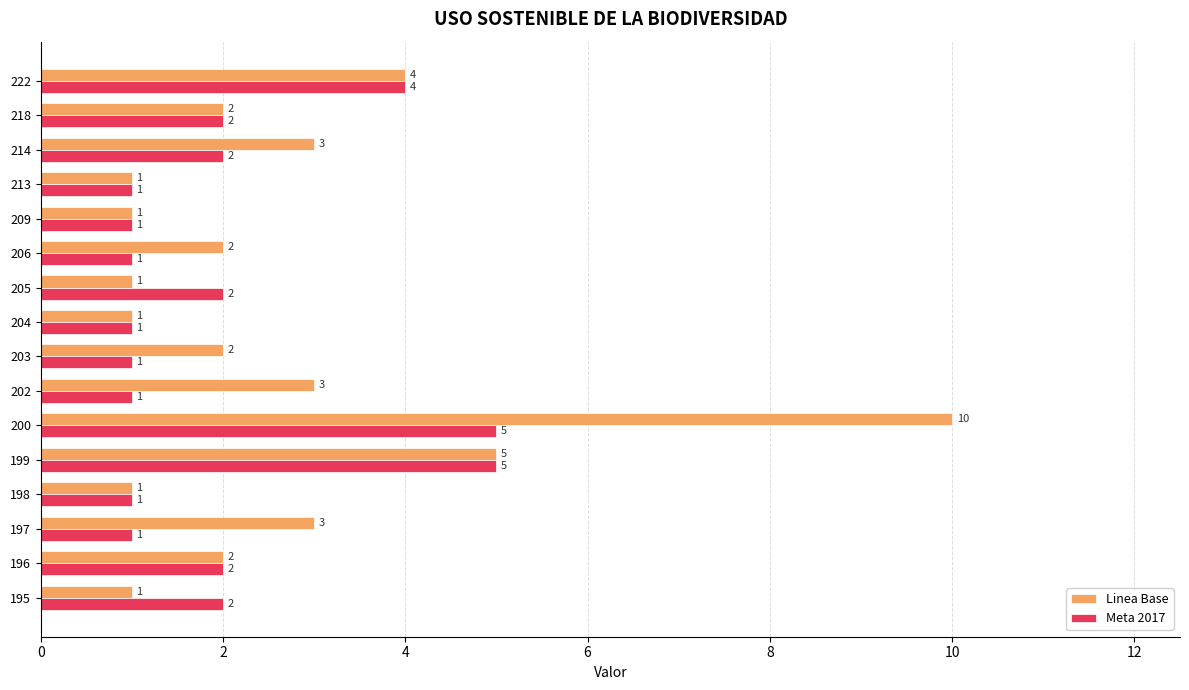

Count the Meta 2017 values in the range 1 to 2.

13